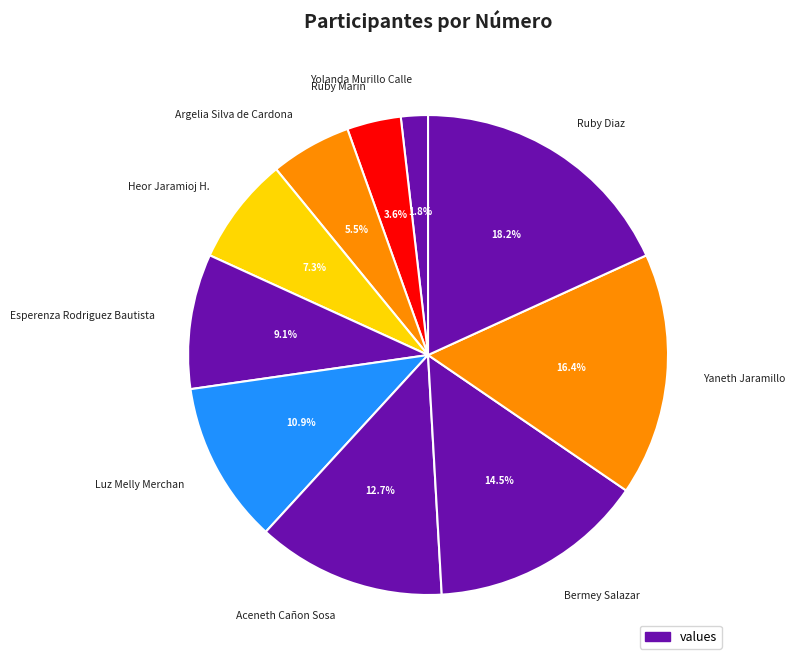

Is there any slice that represents more than half of the pie?

No